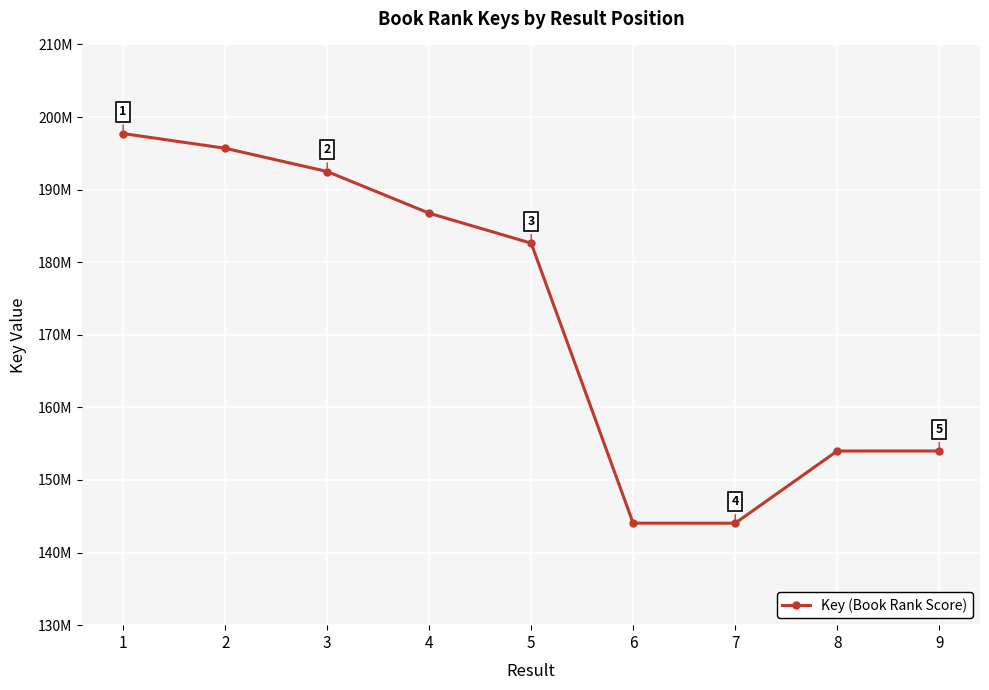

Is this an area chart (filled region under the line)?

No